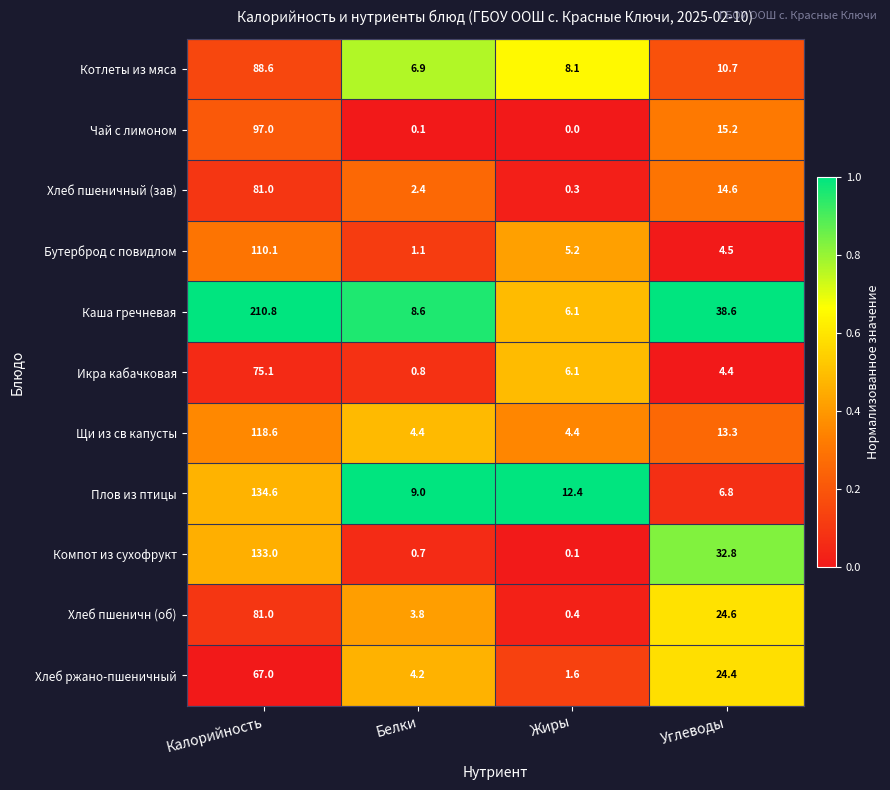

At Белки, list the series in order from smallest to largest.

Чай с лимоном, Компот из сухофрукт, Икра кабачковая, Бутерброд с повидлом, Хлеб пшеничный (зав), Хлеб пшеничн (об), Хлеб ржано-пшеничный, Щи из св капусты, Котлеты из мяса, Каша гречневая, Плов из птицы